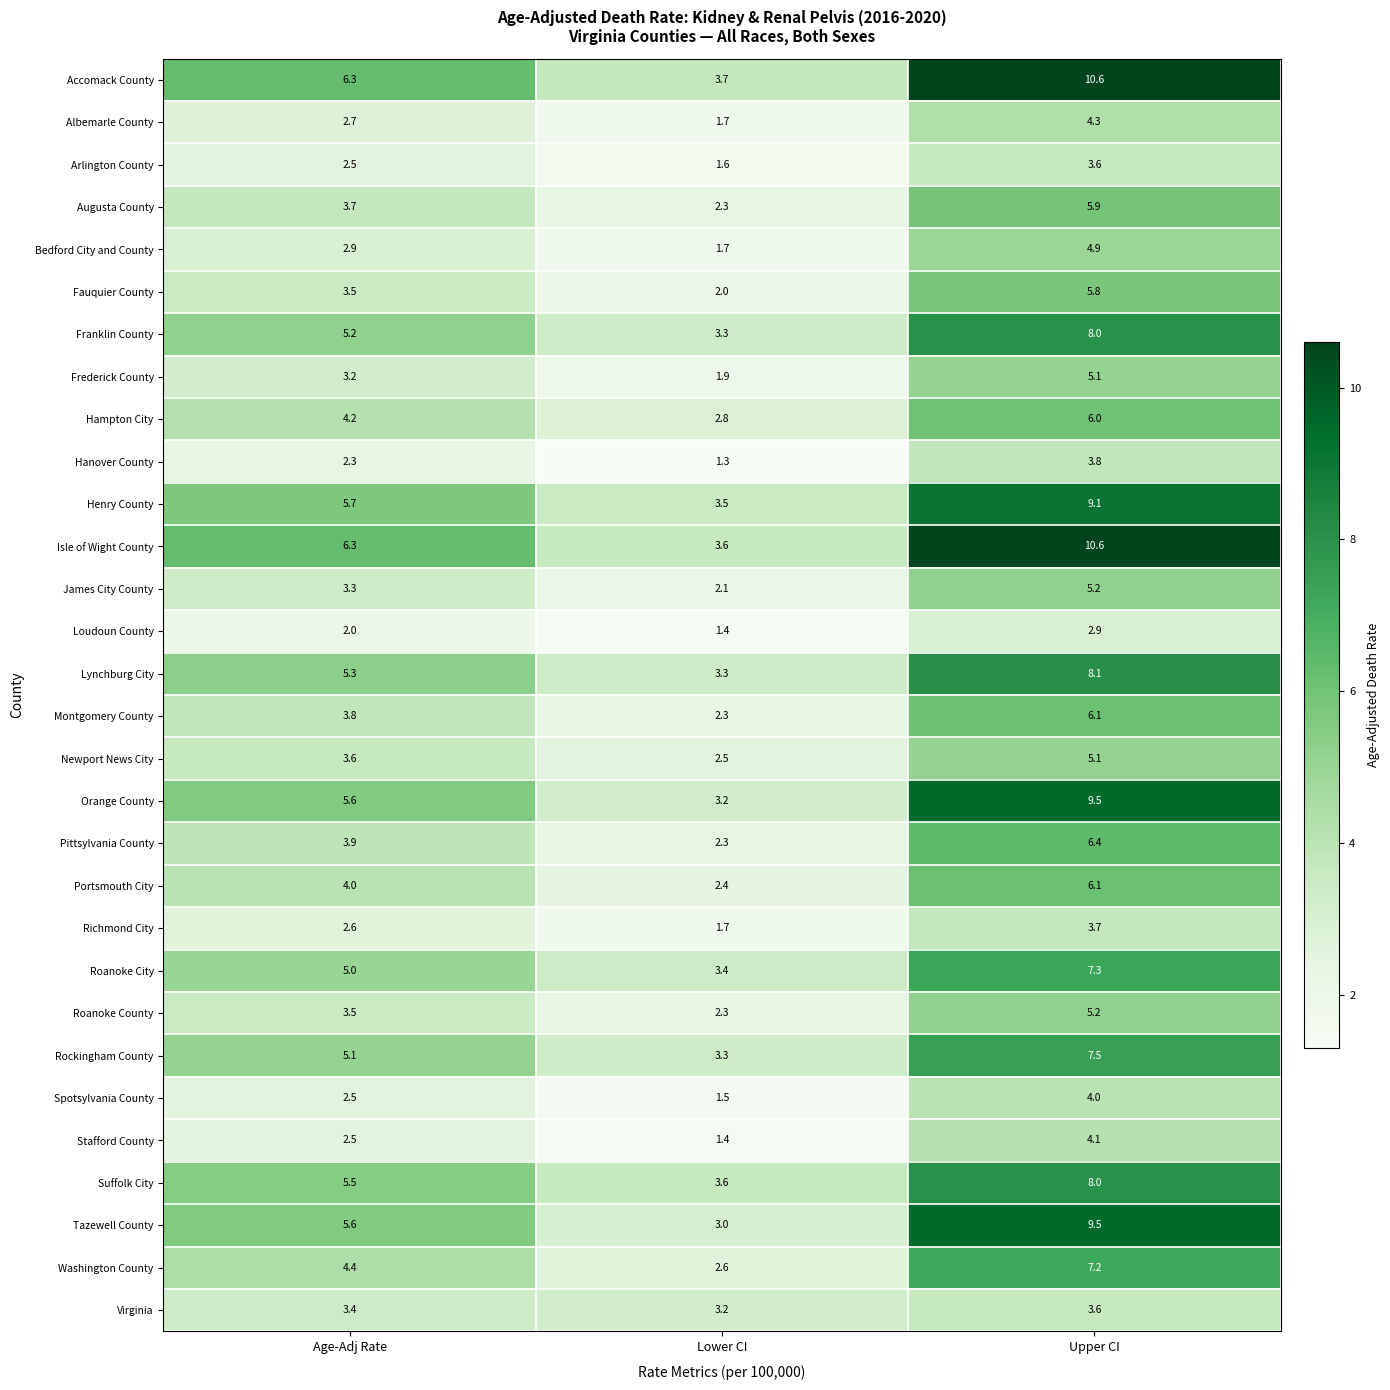

At which label is Hampton City closest to 4?

Age-Adj Rate